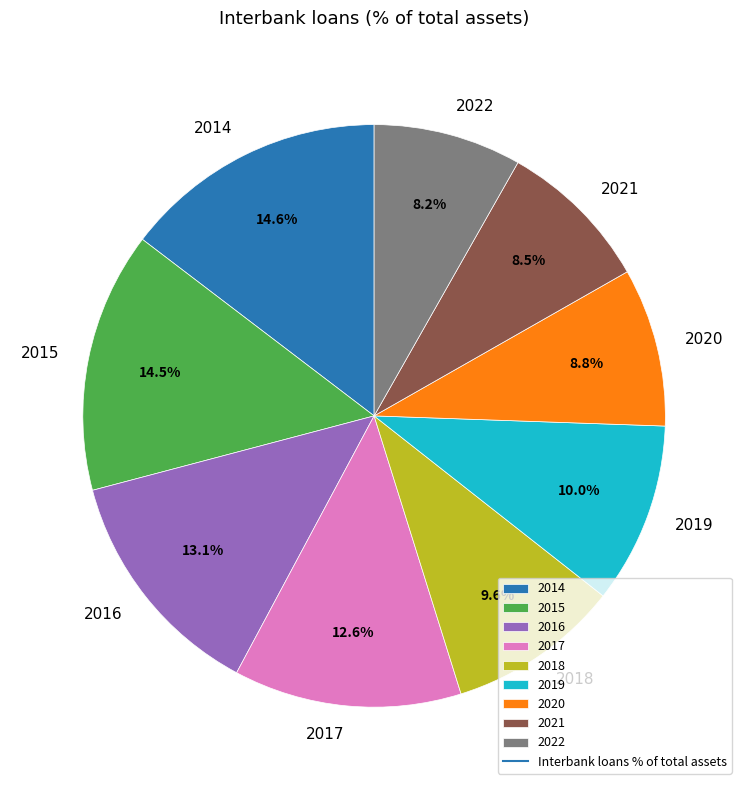

Combined, do 2022 and 2018 account for over 50%?

No